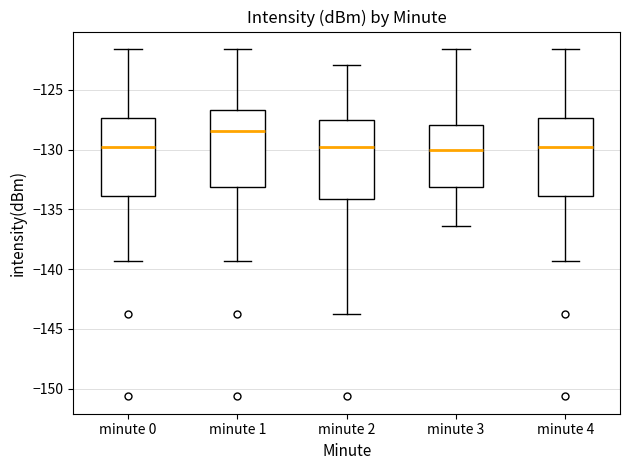

Reading left to right, read every box against the y-axis: the position of its median line, the range the box covers, and the ends of its whiskers. The values are not printed on the chart, so give them approximately, as read against the axis.

minute 0: median -129.5, box -134.0 to -127.5, whiskers -139.5 to -121.5
minute 1: median -128.5, box -133.0 to -126.5, whiskers -139.5 to -121.5
minute 2: median -129.5, box -134.0 to -127.5, whiskers -144.0 to -123.0
minute 3: median -130.0, box -133.0 to -128.0, whiskers -136.5 to -121.5
minute 4: median -129.5, box -134.0 to -127.5, whiskers -139.5 to -121.5